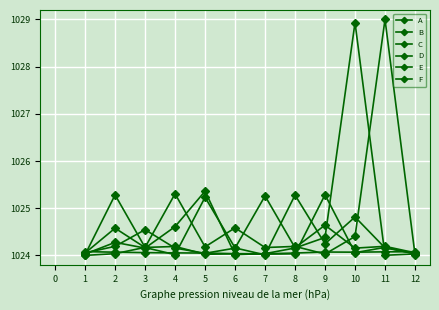

How many data points does each series have?

12